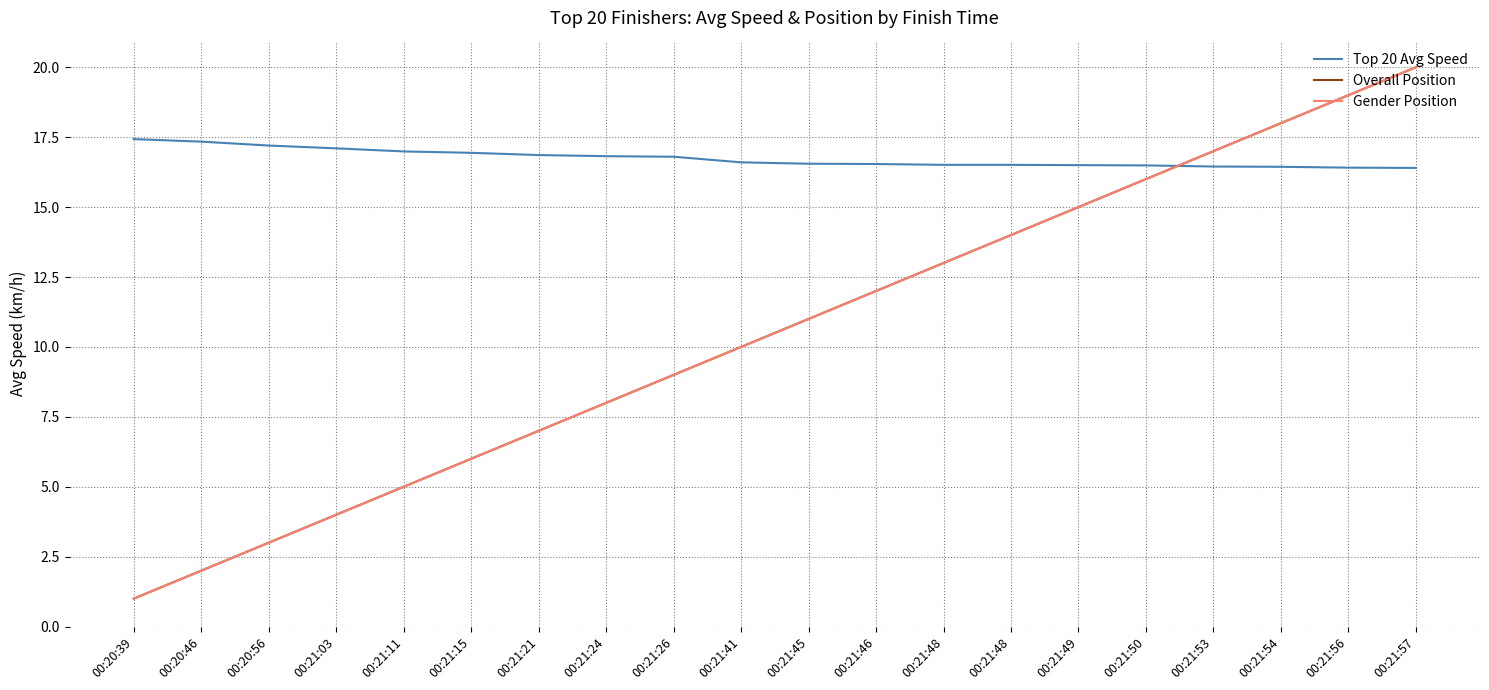

What is the sum of all Gender Position values?

210.0